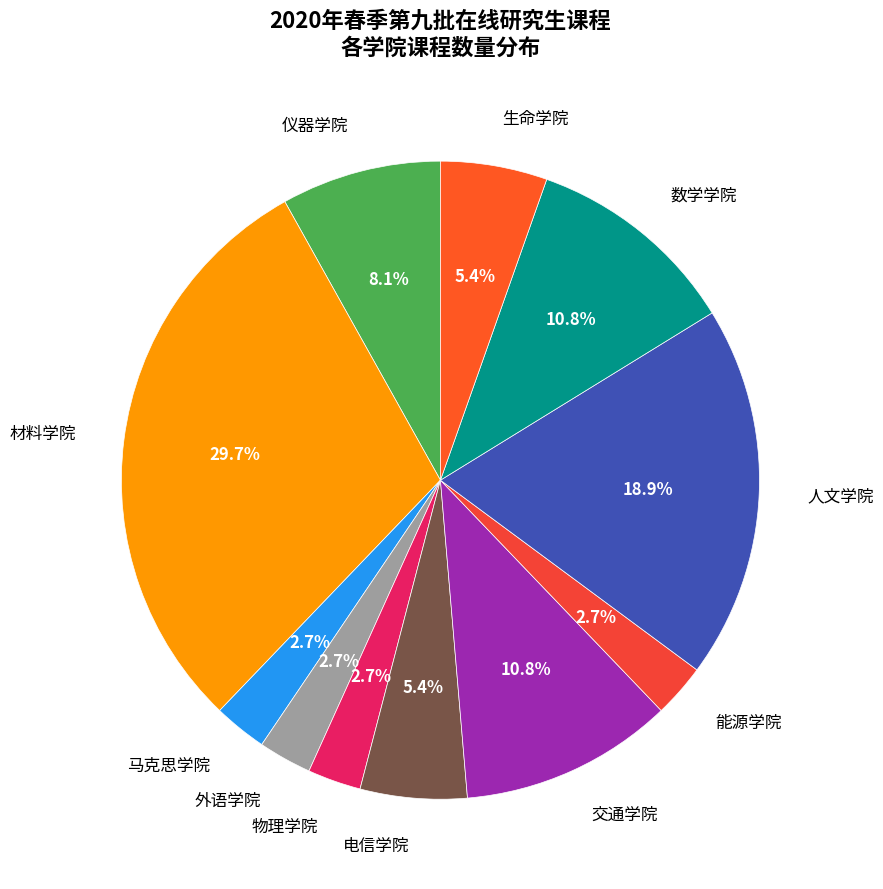

What is the largest slice in the pie chart?

材料学院